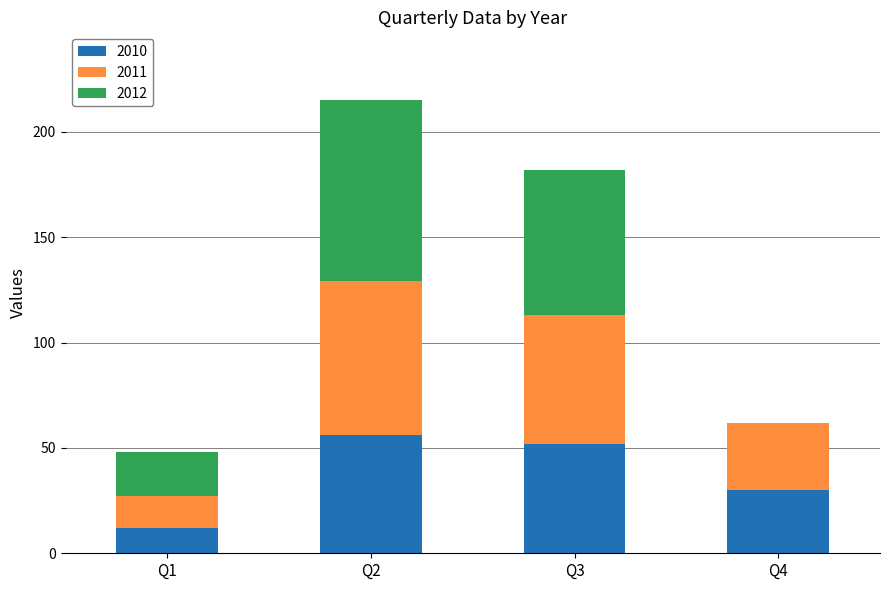

What is the maximum value for 2010?

56